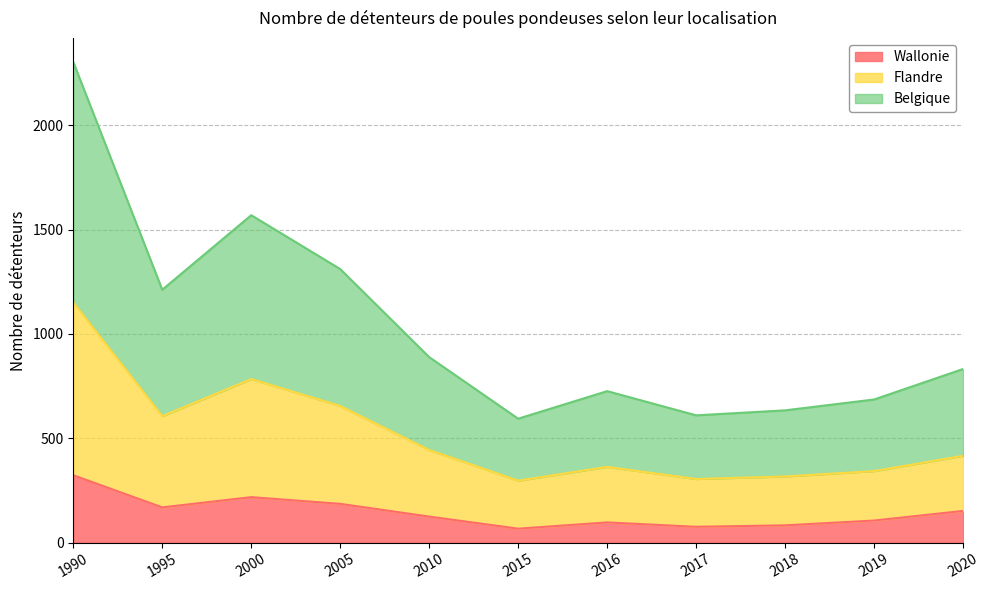

At which category is the sum across all series the highest?

1990